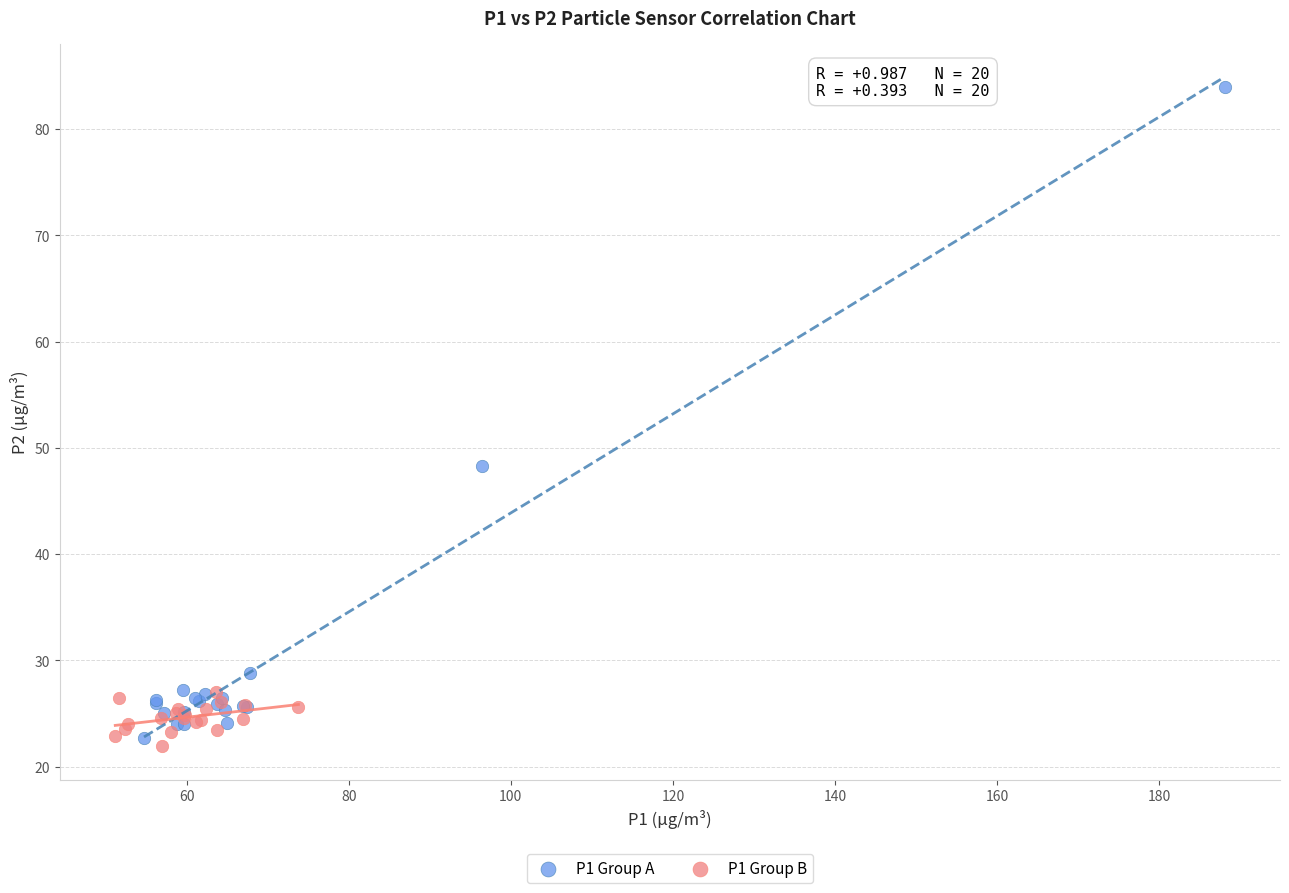

Which series has the largest Y range (max minus min)?

P1 Group A